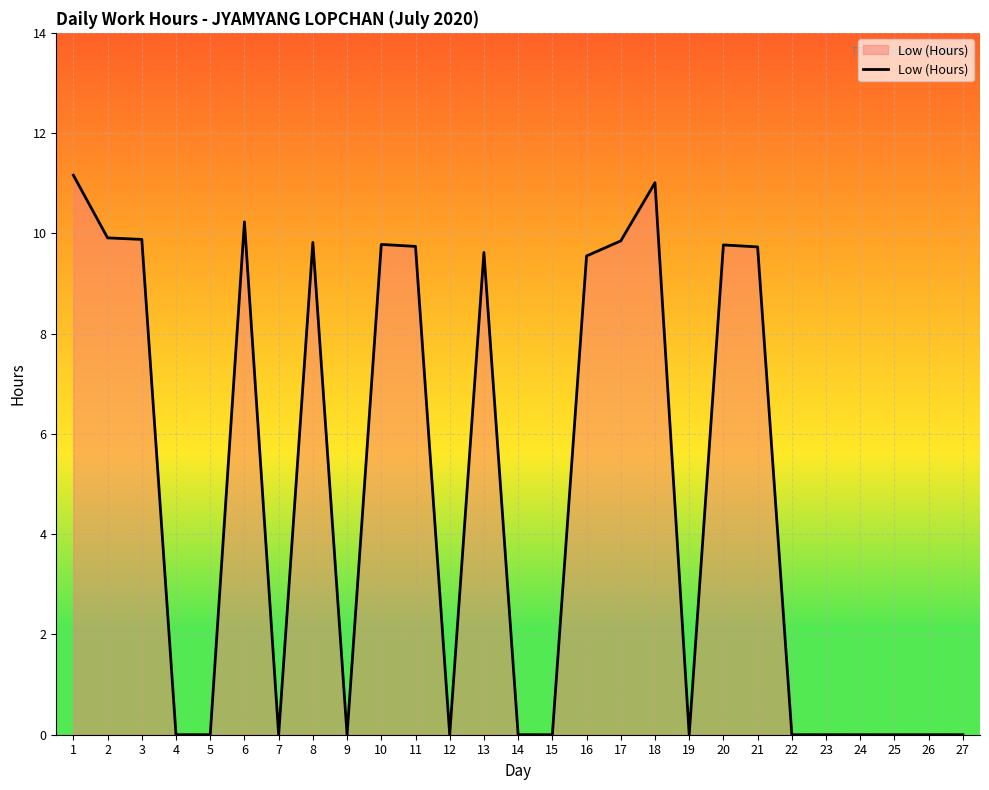

What is the sum of all values?

130.1